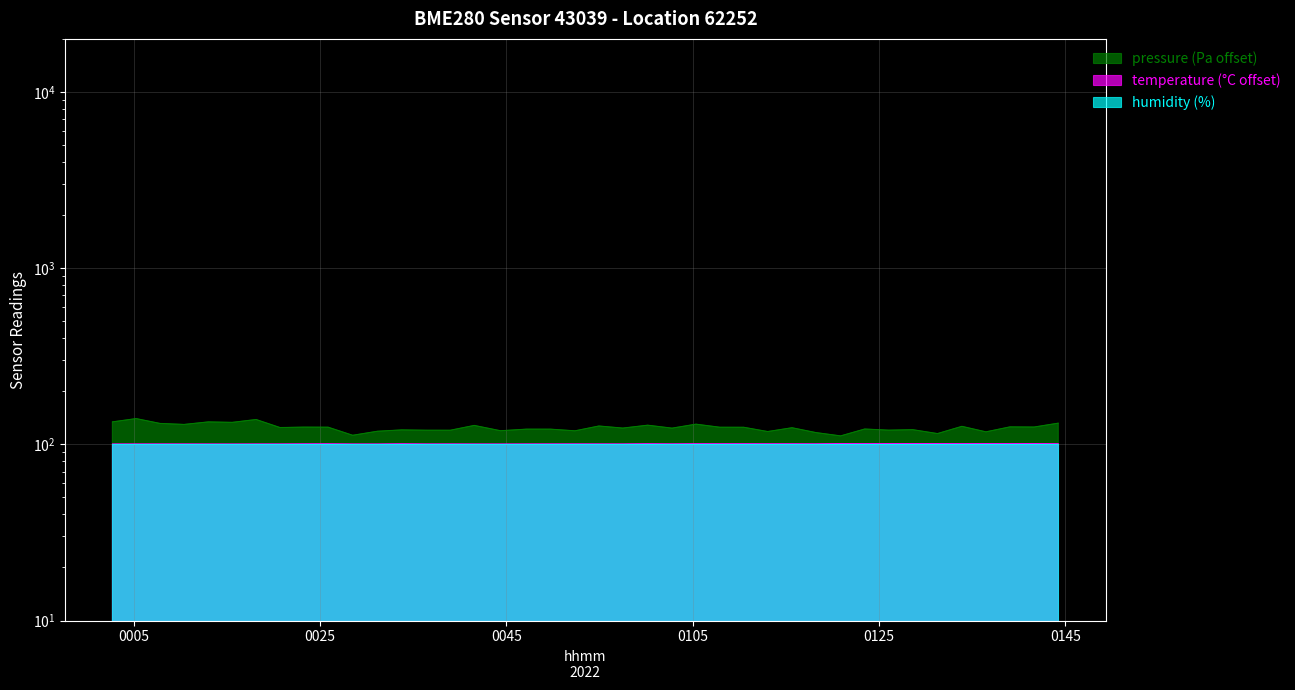

In temperature, how many points are higher than both neighbors (excluding endpoints)?

13